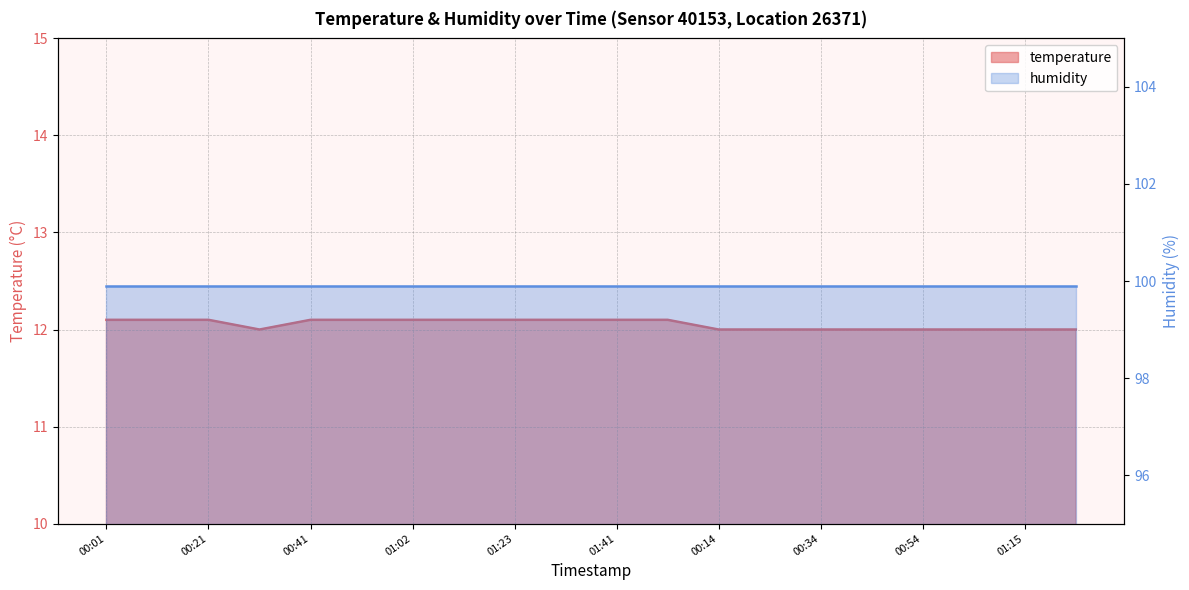

List the labels in order of value, largest first.

00:01, 00:11, 00:21, 00:41, 00:52, 01:02, 01:12, 01:23, 01:33, 01:41, 00:04, 00:32, 00:14, 00:24, 00:34, 00:44, 00:54, 01:04, 01:15, 01:36